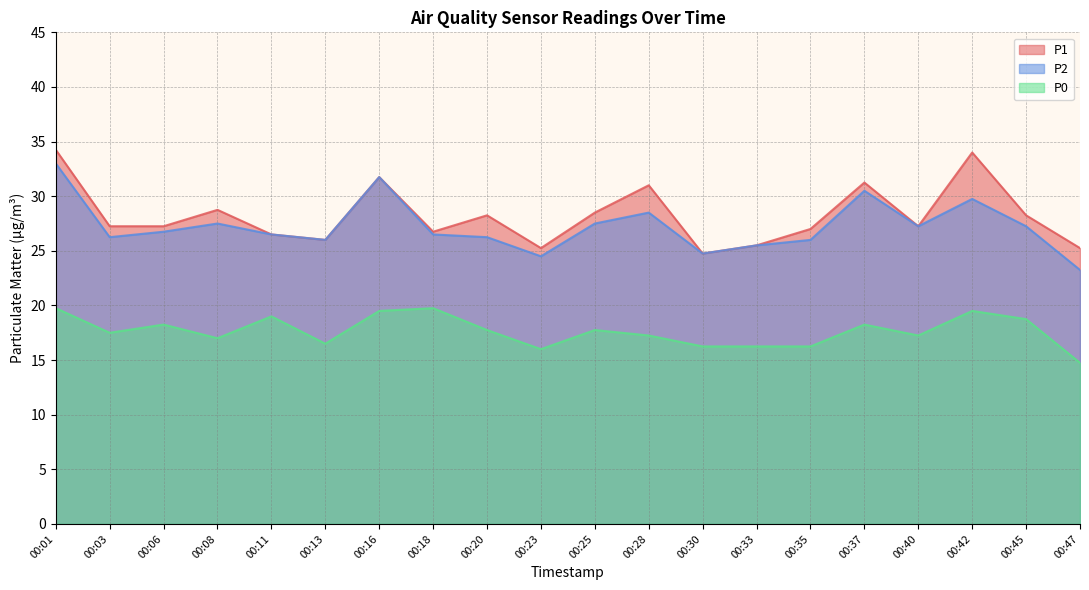

How many values in the P2 series are below 26?

4